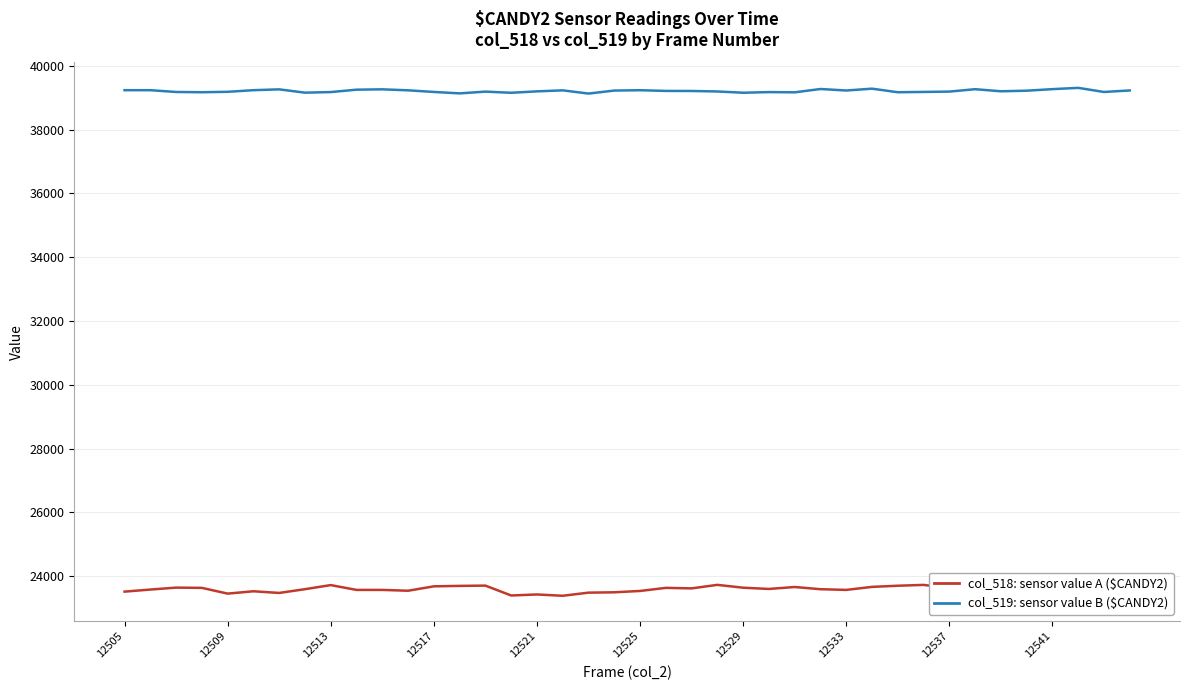

What is the smallest value displayed?

23380